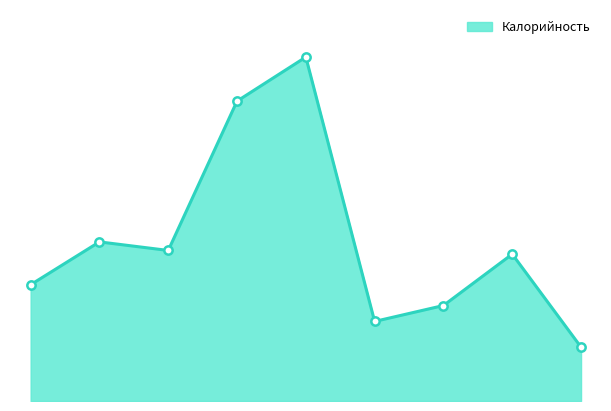

Does the chart have visible grid lines?

No